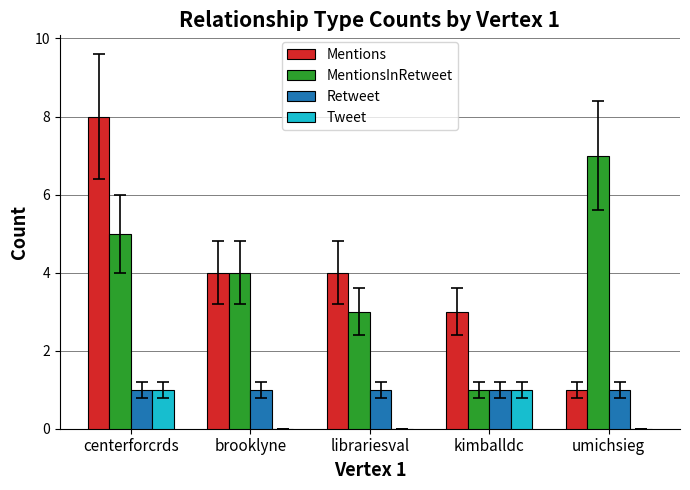

Which series has the largest range (max minus min)?

Mentions